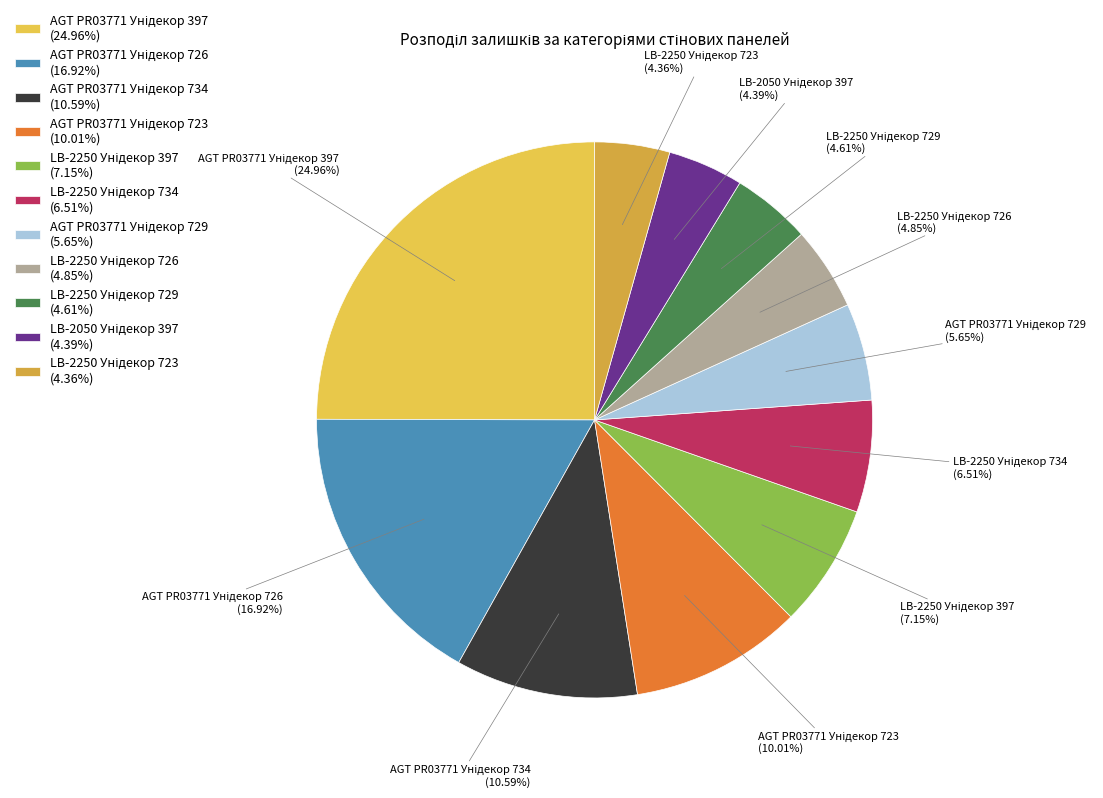

Is there any slice that represents more than half of the pie?

No